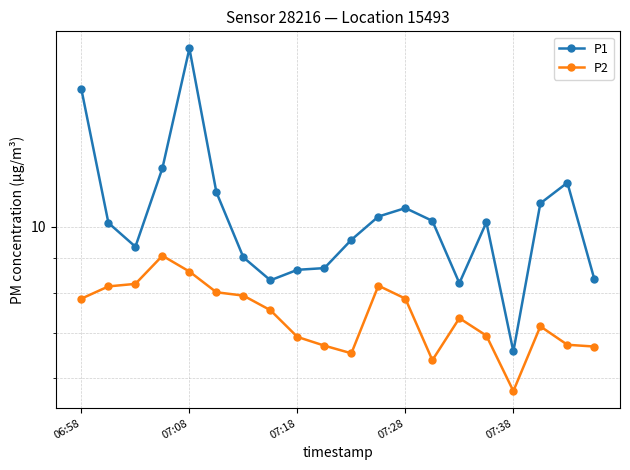

What is the difference between the maximum and second lowest values in the P1 series?

10.0